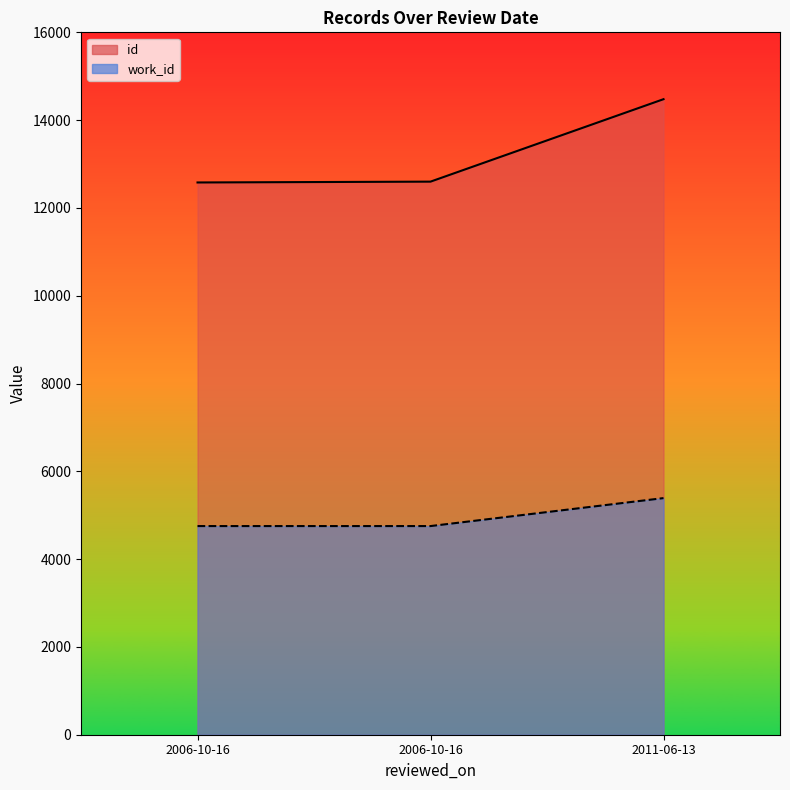

What is the difference between the highest and lowest values at 2006-10-16?

7827